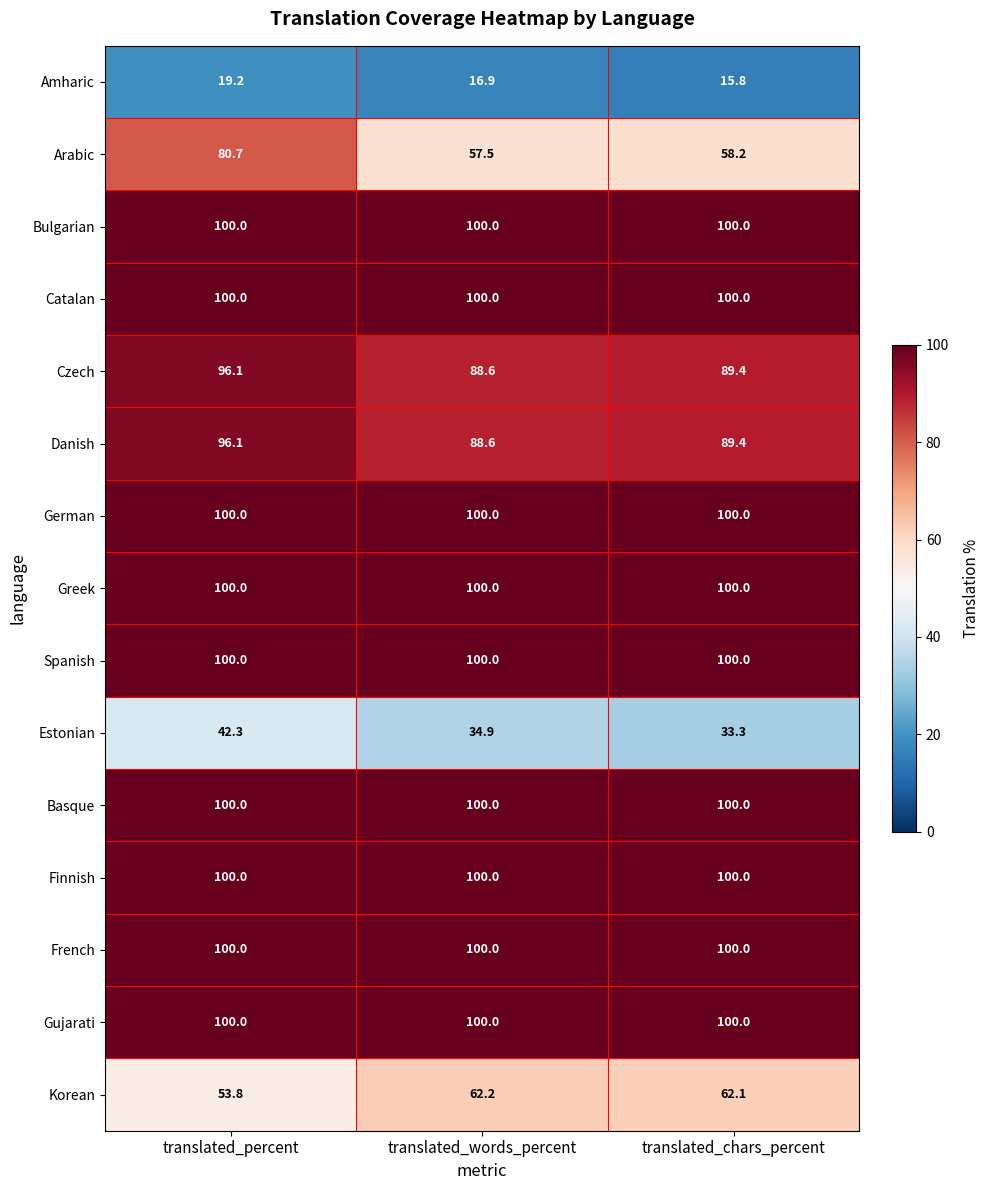

Read the Danish value at translated_words_percent.

88.6